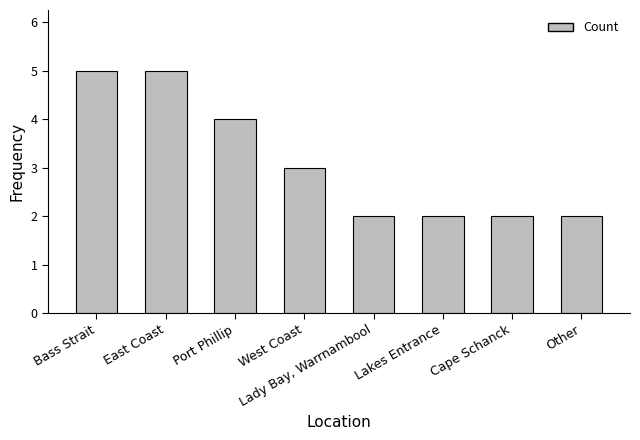

What is the maximum value shown in the chart?

5